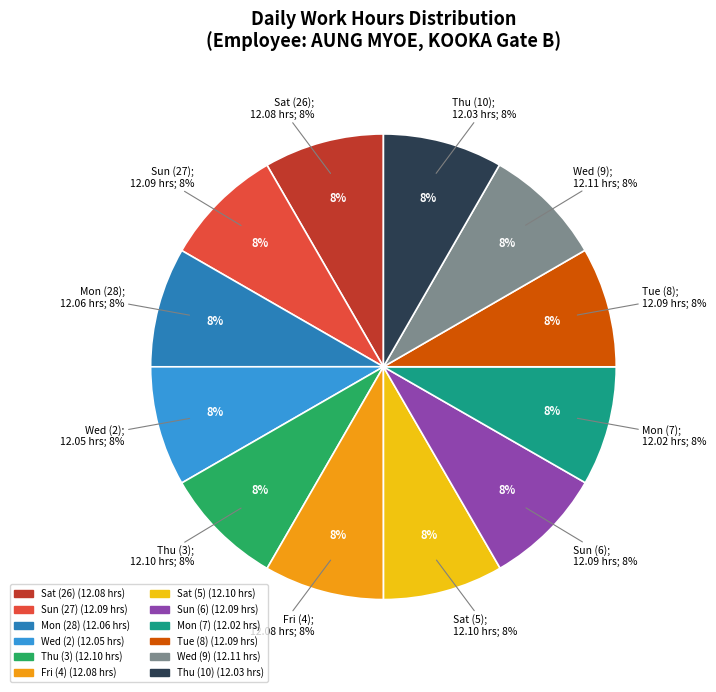

Between Mon (7) and Sat (5), which is larger?

Sat (5)